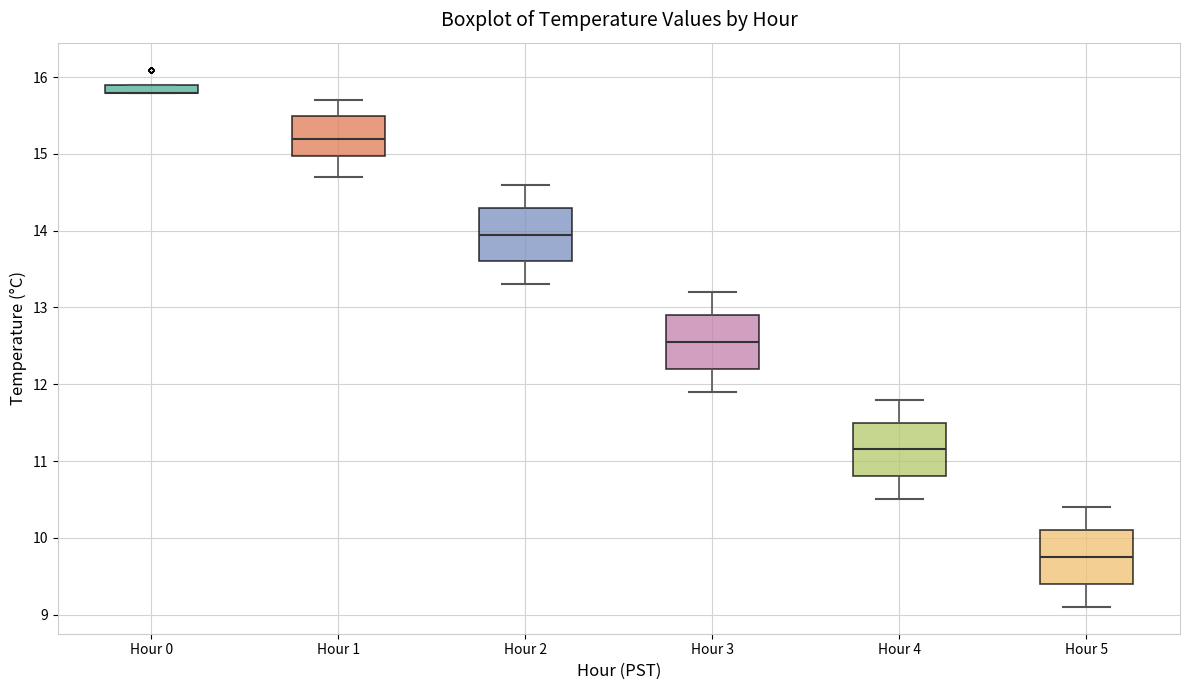

Where is the lower edge of the box for Hour 2 on the y-axis? The values are not printed on the chart, so give them approximately, as read against the axis.

13.6